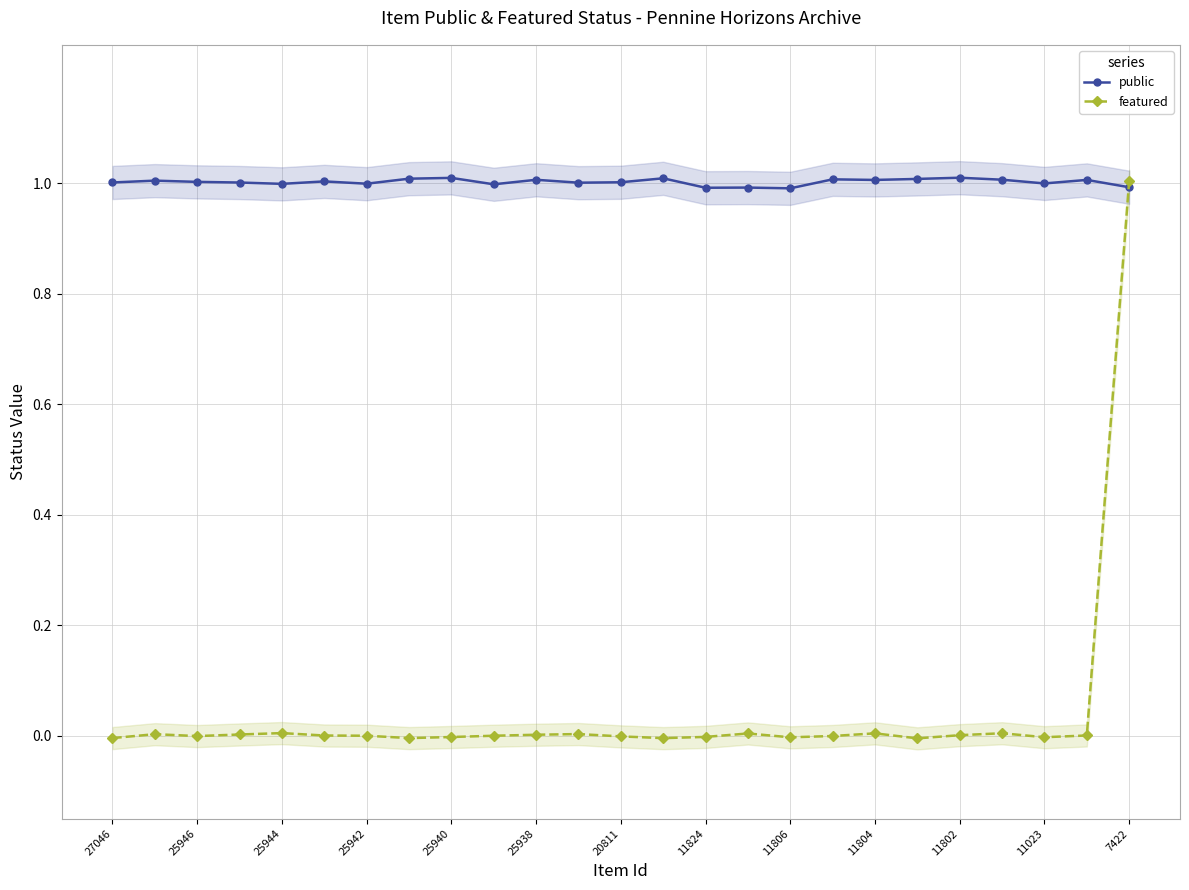

What is the spread (max minus min) of values at 21?

1.0